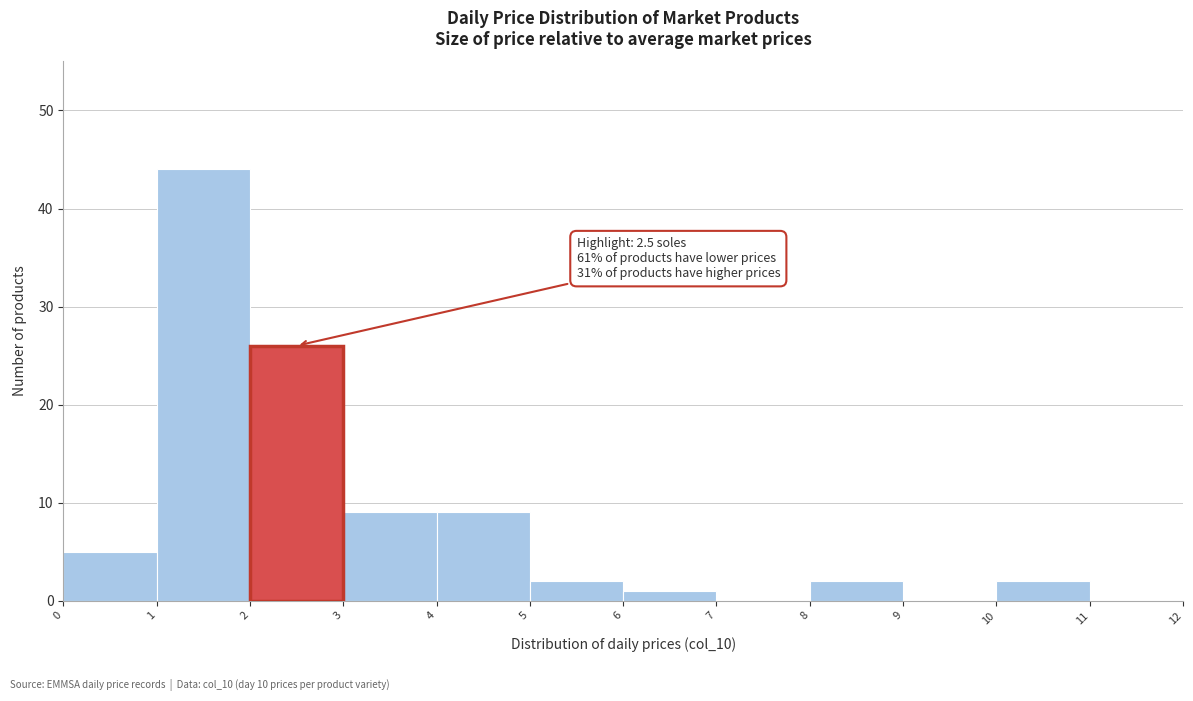

Over which range of the x-axis is the bar tallest?

1 to 2